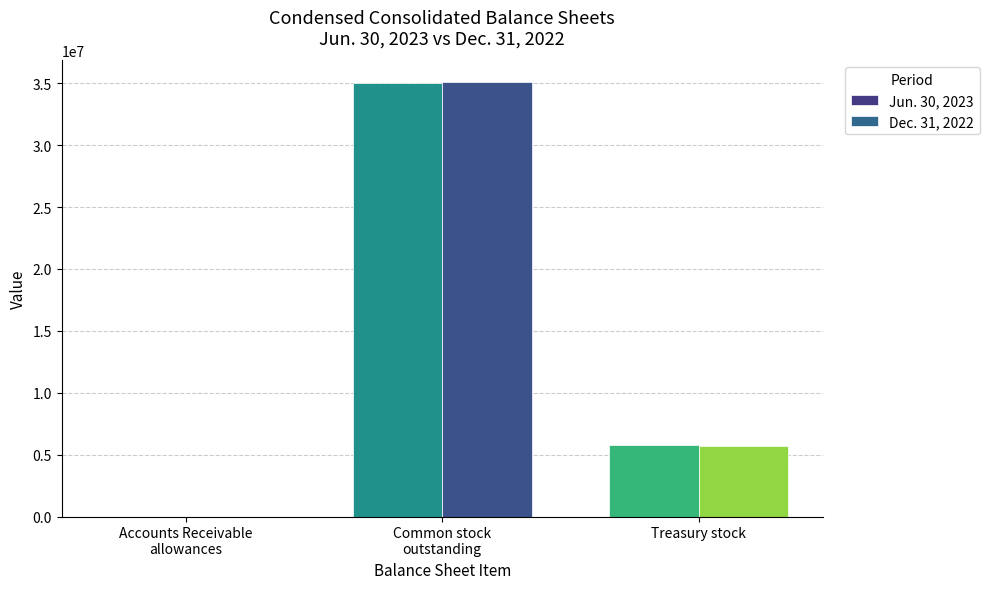

What is the approximate value of Jun. 30, 2023 at Common stock
outstanding?

35045446.0